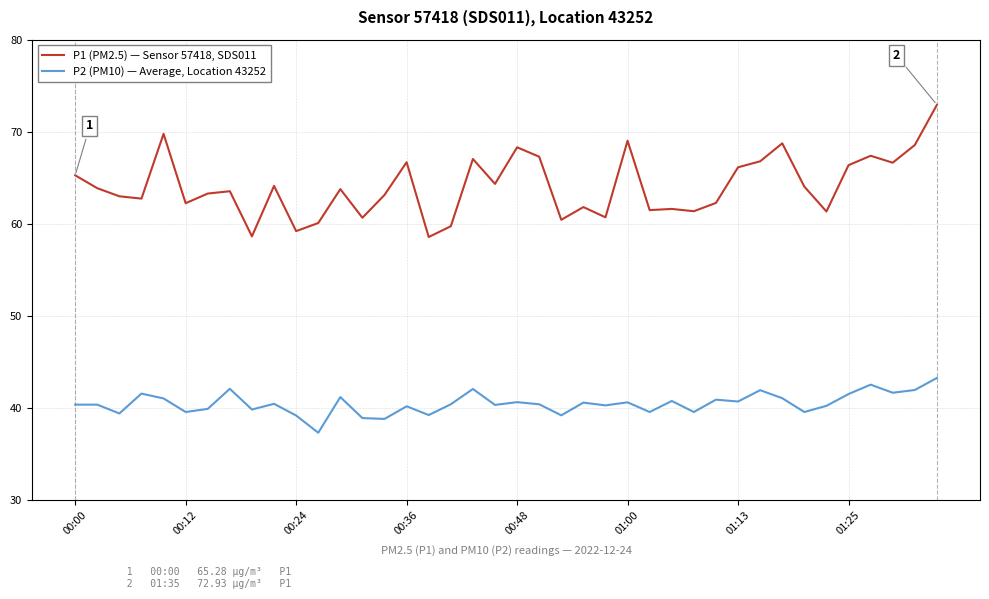

What is the maximum value shown in the chart?

72.9